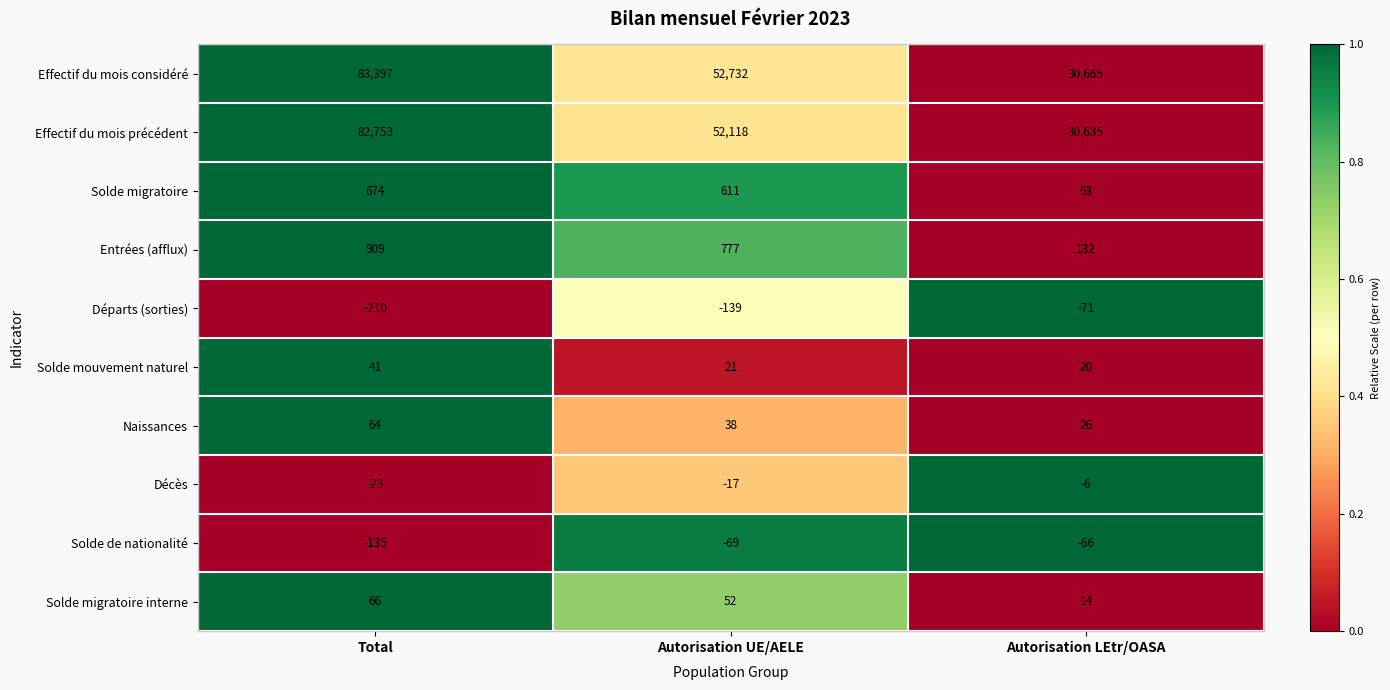

The value of Effectif du mois précédent at Autorisation UE/AELE is 52118. True or false?

True